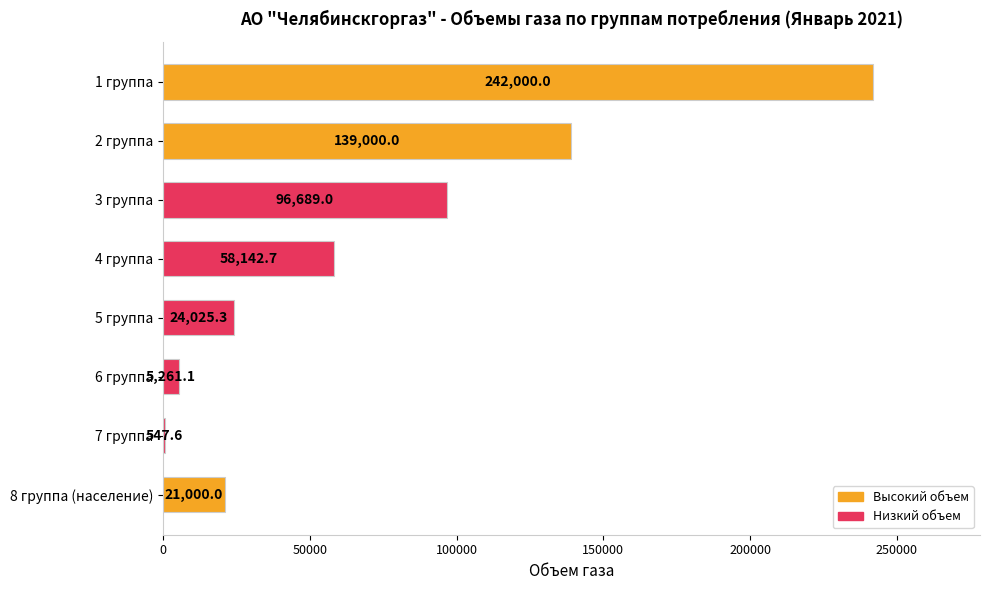

Which has a higher value, 6 группа or 1 группа?

1 группа